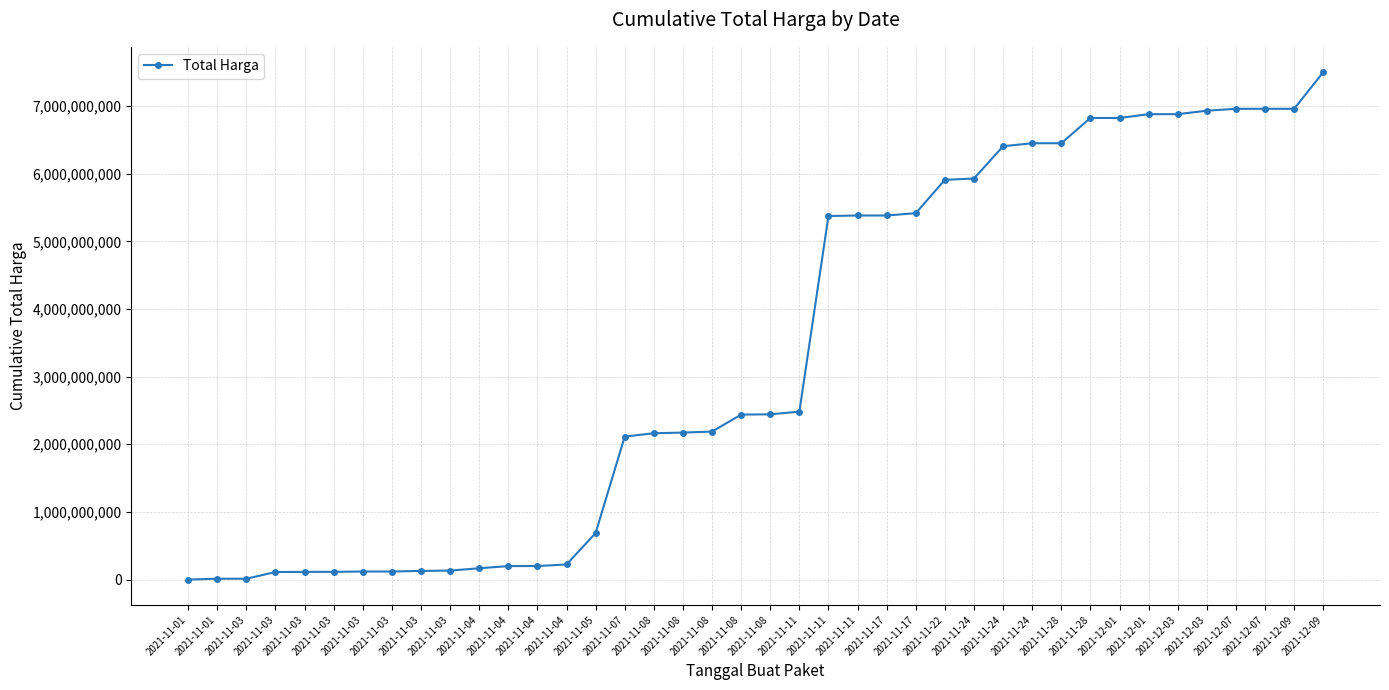

Reading left to right, what are all the values shown in this chart?

2021-11-01=333600	2021-11-01=12787500	2021-11-03=12865500	2021-11-03=111638070	2021-11-03=114410070	2021-11-03=114675070	2021-11-03=119347270	2021-11-03=119529270	2021-11-03=128271770	2021-11-03=133400770	2021-11-04=167400770	2021-11-04=199841970	2021-11-04=200419845	2021-11-04=224072845	2021-11-05=688074945	2021-11-07=2113942845	2021-11-08=2163672885	2021-11-08=2172852885	2021-11-08=2188366845	2021-11-08=2438716845	2021-11-08=2443066845	2021-11-11=2482506845	2021-11-11=5374628845	2021-11-11=5382030085	2021-11-17=5382070197	2021-11-17=5416362197	2021-11-22=5909362197	2021-11-24=5928537197	2021-11-24=6406137197	2021-11-24=6449996397	2021-11-28=6450087498	2021-11-28=6823491498	2021-12-01=6823595039	2021-12-01=6879747839	2021-12-03=6879865622	2021-12-03=6931466622	2021-12-07=6958878622	2021-12-07=6959007138	2021-12-09=6959146955	2021-12-09=7500217955